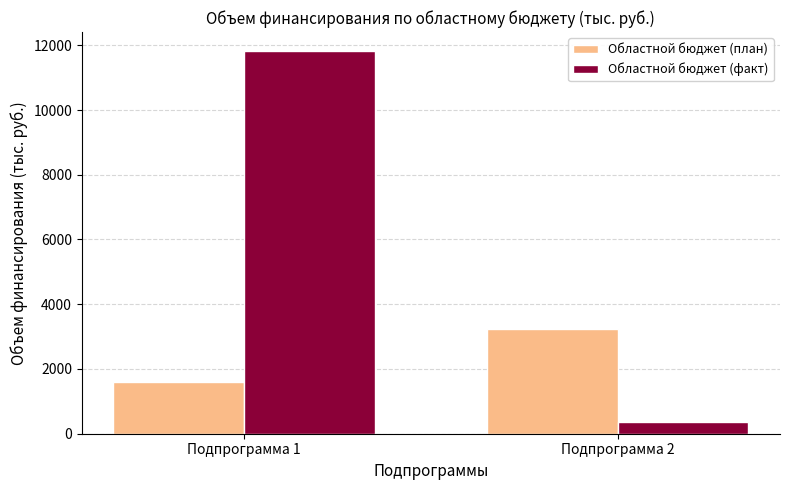

What is the value of the Областной бюджет (план) bar at the 2nd from the left?

3240.0